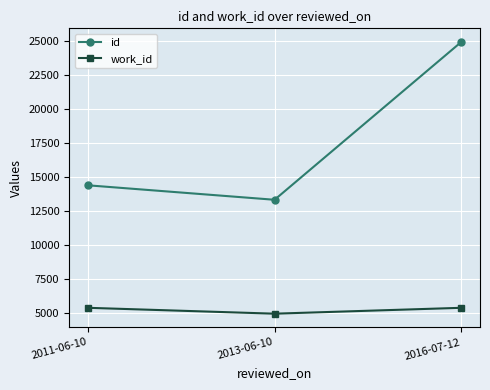

What position from the left is 2013-06-10?

2